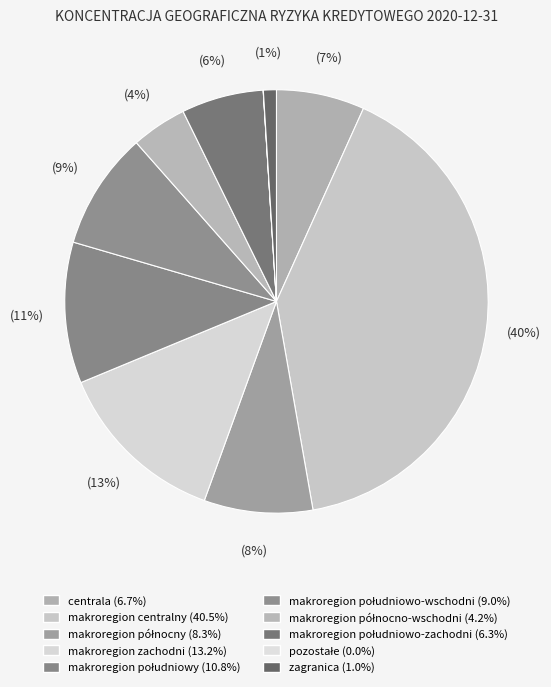

The makroregion zachodni slice represents 4% of the pie. True or false?

False